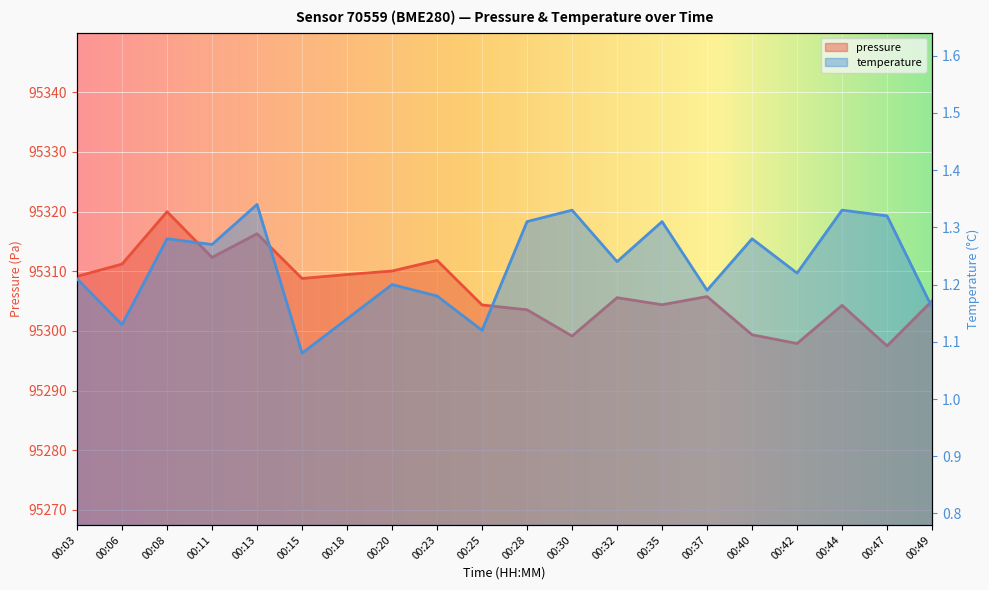

What is the difference between the second highest and second lowest values in the temperature series?

0.2